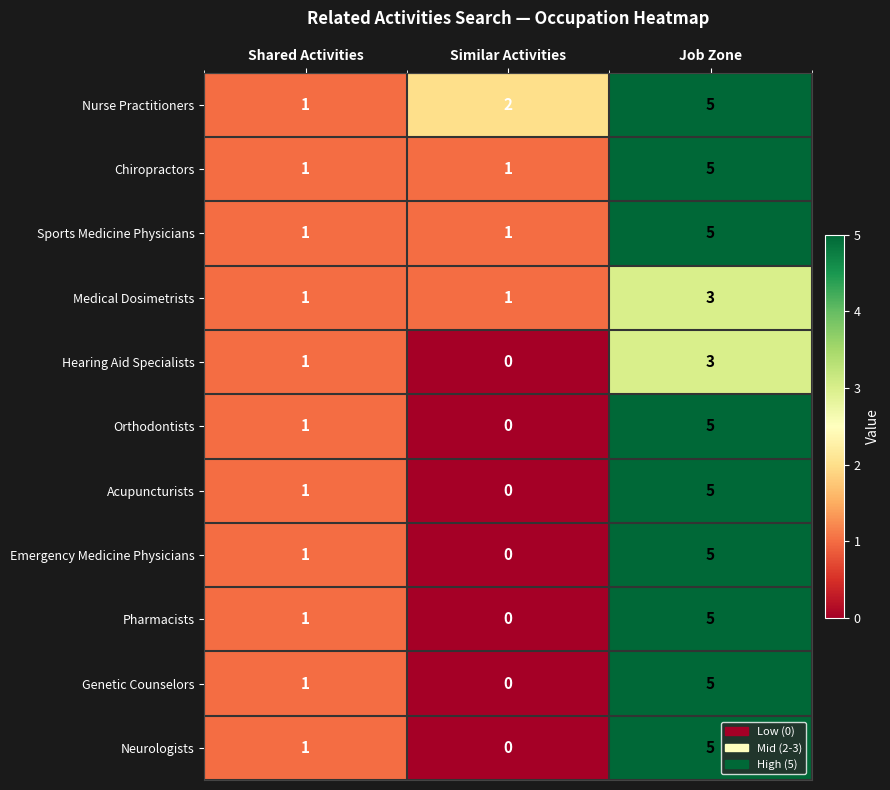

What is the total value across all series at Similar Activities?

5